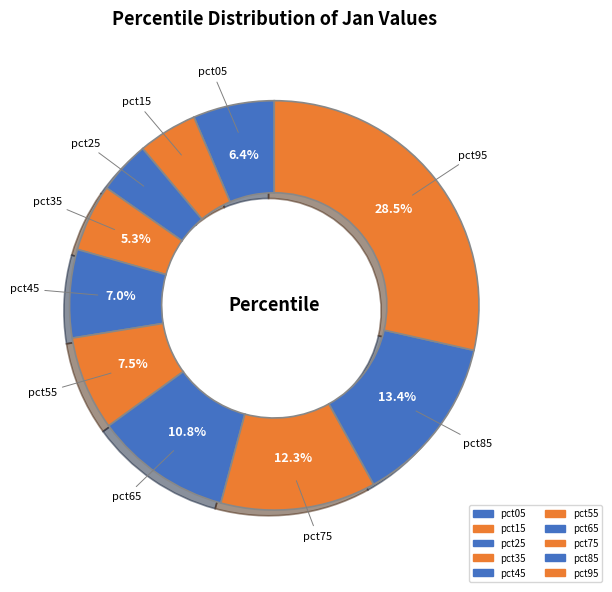

How many segments does this pie chart have?

10